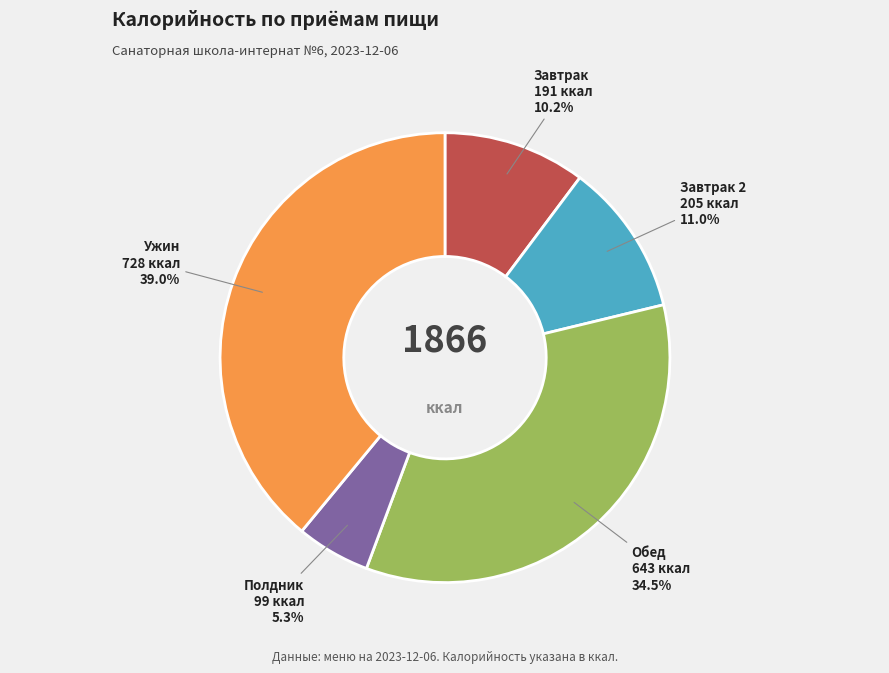

Is there any slice that represents more than half of the pie?

No